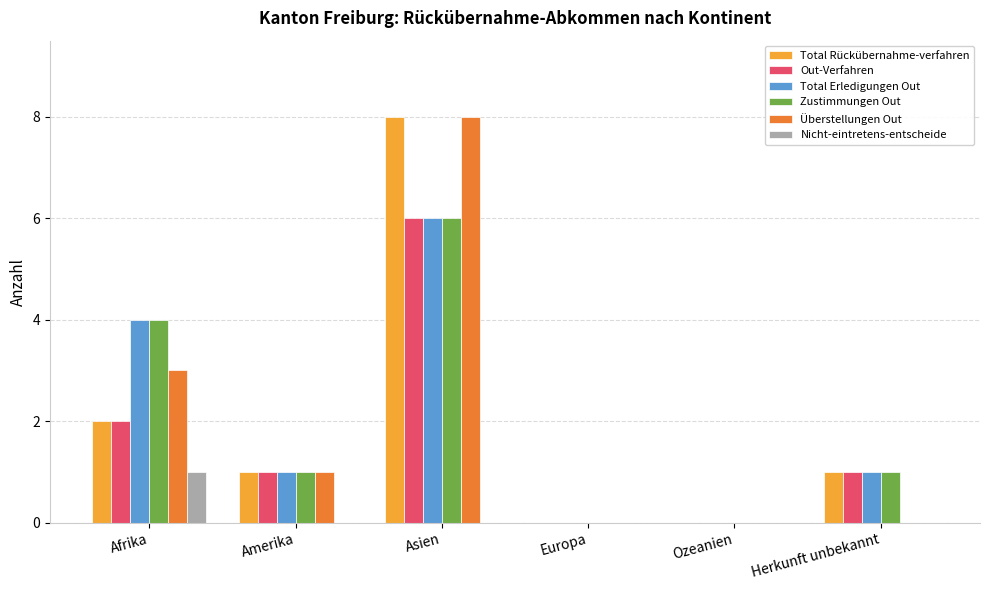

At which category does the chart reach its peak across all series?

Asien